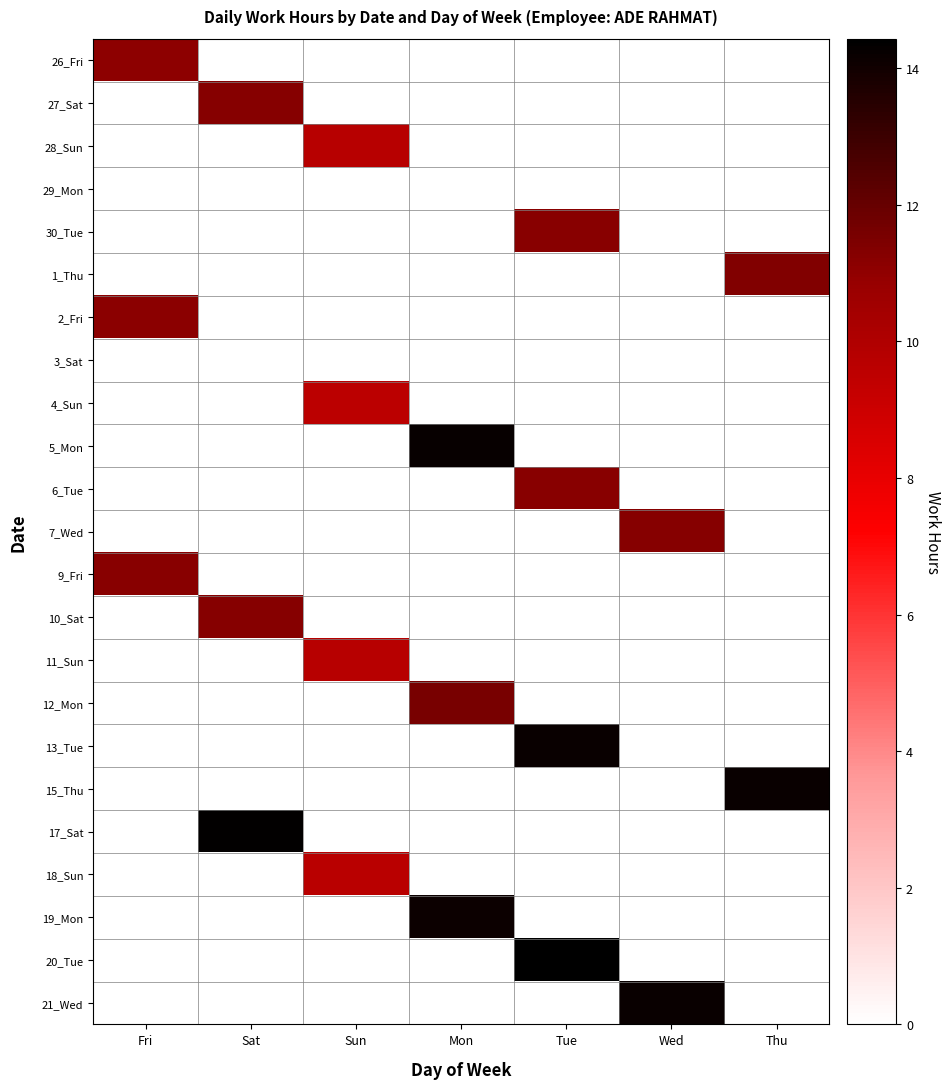

Reading left to right, what are all the values shown in this chart?

26_Fri: Fri=11.1	Sat=0.0	Sun=0.0	Mon=0.0	Tue=0.0	Wed=0.0	Thu=0.0
27_Sat: Fri=0.0	Sat=11.2	Sun=0.0	Mon=0.0	Tue=0.0	Wed=0.0	Thu=0.0
28_Sun: Fri=0.0	Sat=0.0	Sun=9.8	Mon=0.0	Tue=0.0	Wed=0.0	Thu=0.0
29_Mon: Fri=0.0	Sat=0.0	Sun=0.0	Mon=0.0	Tue=0.0	Wed=0.0	Thu=0.0
30_Tue: Fri=0.0	Sat=0.0	Sun=0.0	Mon=0.0	Tue=11.2	Wed=0.0	Thu=0.0
1_Thu: Fri=0.0	Sat=0.0	Sun=0.0	Mon=0.0	Tue=0.0	Wed=0.0	Thu=11.4
2_Fri: Fri=11.1	Sat=0.0	Sun=0.0	Mon=0.0	Tue=0.0	Wed=0.0	Thu=0.0
3_Sat: Fri=0.0	Sat=0.0	Sun=0.0	Mon=0.0	Tue=0.0	Wed=0.0	Thu=0.0
4_Sun: Fri=0.0	Sat=0.0	Sun=9.6	Mon=0.0	Tue=0.0	Wed=0.0	Thu=0.0
5_Mon: Fri=0.0	Sat=0.0	Sun=0.0	Mon=14.2	Tue=0.0	Wed=0.0	Thu=0.0
6_Tue: Fri=0.0	Sat=0.0	Sun=0.0	Mon=0.0	Tue=11.2	Wed=0.0	Thu=0.0
7_Wed: Fri=0.0	Sat=0.0	Sun=0.0	Mon=0.0	Tue=0.0	Wed=11.2	Thu=0.0
9_Fri: Fri=11.2	Sat=0.0	Sun=0.0	Mon=0.0	Tue=0.0	Wed=0.0	Thu=0.0
10_Sat: Fri=0.0	Sat=11.2	Sun=0.0	Mon=0.0	Tue=0.0	Wed=0.0	Thu=0.0
11_Sun: Fri=0.0	Sat=0.0	Sun=9.8	Mon=0.0	Tue=0.0	Wed=0.0	Thu=0.0
12_Mon: Fri=0.0	Sat=0.0	Sun=0.0	Mon=11.6	Tue=0.0	Wed=0.0	Thu=0.0
13_Tue: Fri=0.0	Sat=0.0	Sun=0.0	Mon=0.0	Tue=14.2	Wed=0.0	Thu=0.0
15_Thu: Fri=0.0	Sat=0.0	Sun=0.0	Mon=0.0	Tue=0.0	Wed=0.0	Thu=14.2
17_Sat: Fri=0.0	Sat=14.3	Sun=0.0	Mon=0.0	Tue=0.0	Wed=0.0	Thu=0.0
18_Sun: Fri=0.0	Sat=0.0	Sun=9.7	Mon=0.0	Tue=0.0	Wed=0.0	Thu=0.0
19_Mon: Fri=0.0	Sat=0.0	Sun=0.0	Mon=14.1	Tue=0.0	Wed=0.0	Thu=0.0
20_Tue: Fri=0.0	Sat=0.0	Sun=0.0	Mon=0.0	Tue=14.4	Wed=0.0	Thu=0.0
21_Wed: Fri=0.0	Sat=0.0	Sun=0.0	Mon=0.0	Tue=0.0	Wed=14.2	Thu=0.0